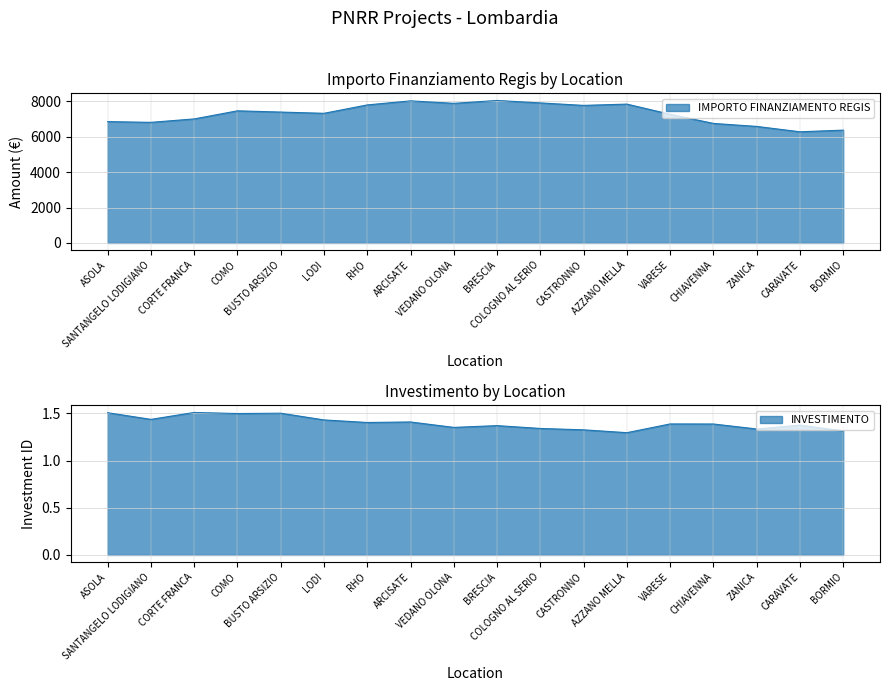

What is the sum of the IMPORTO FINANZIAMENTO REGIS values at BUSTO ARSIZIO and LODI?

14602.0